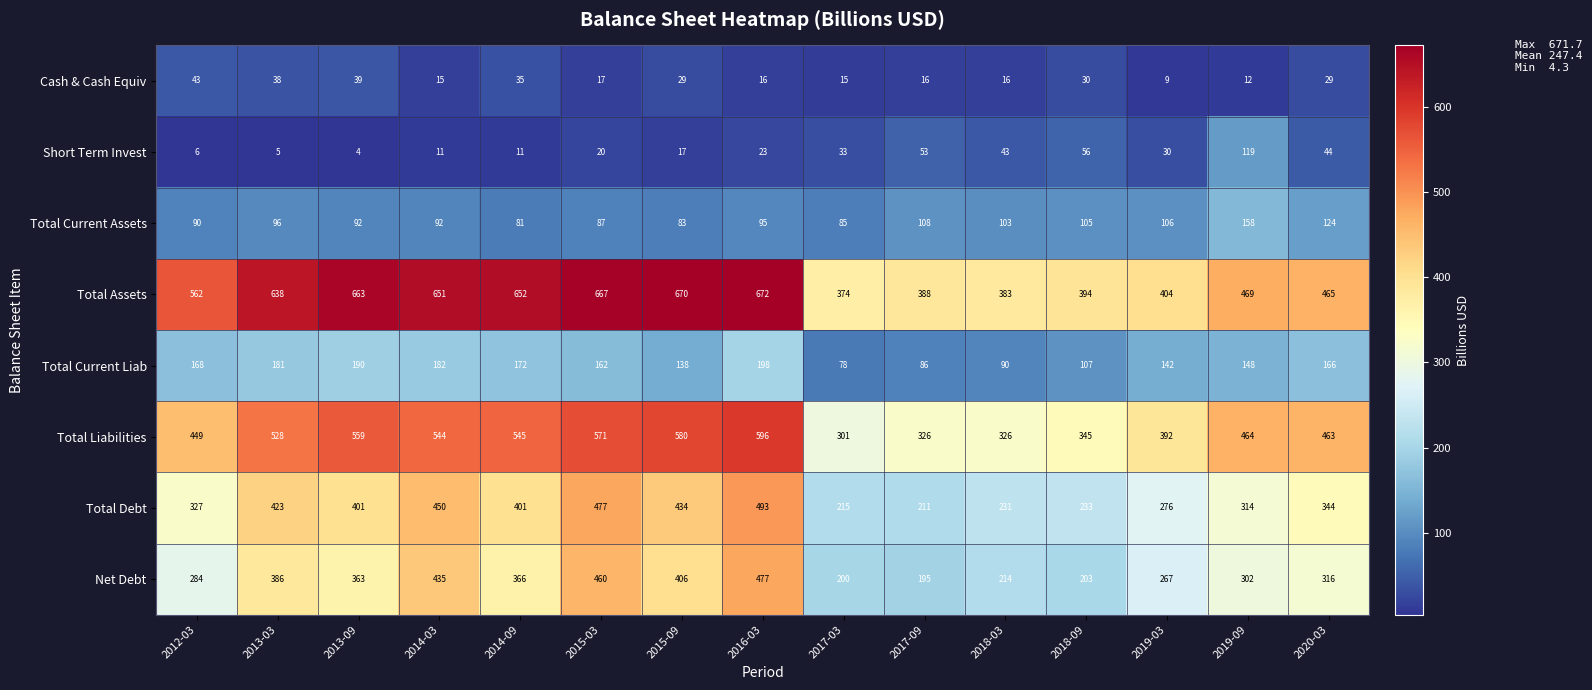

What is the spread (max minus min) of values at 2019-09?

457